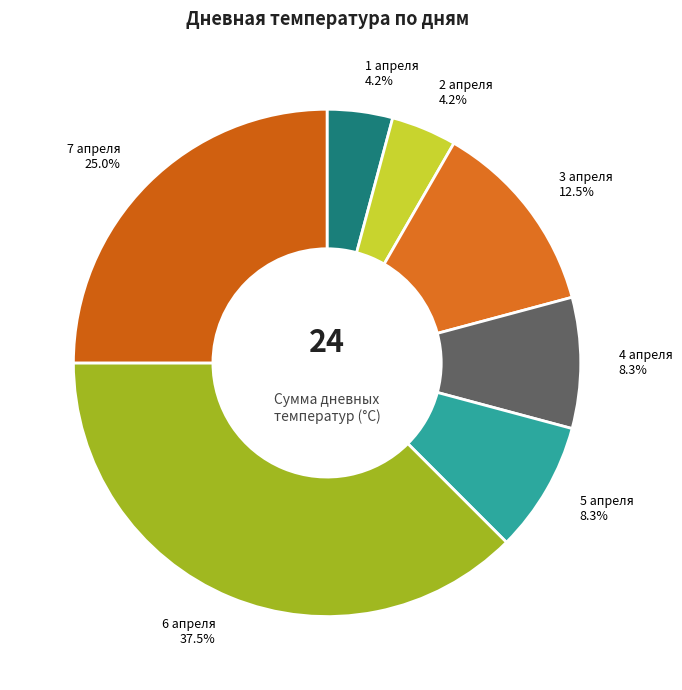

How many slices are in this pie chart?

7